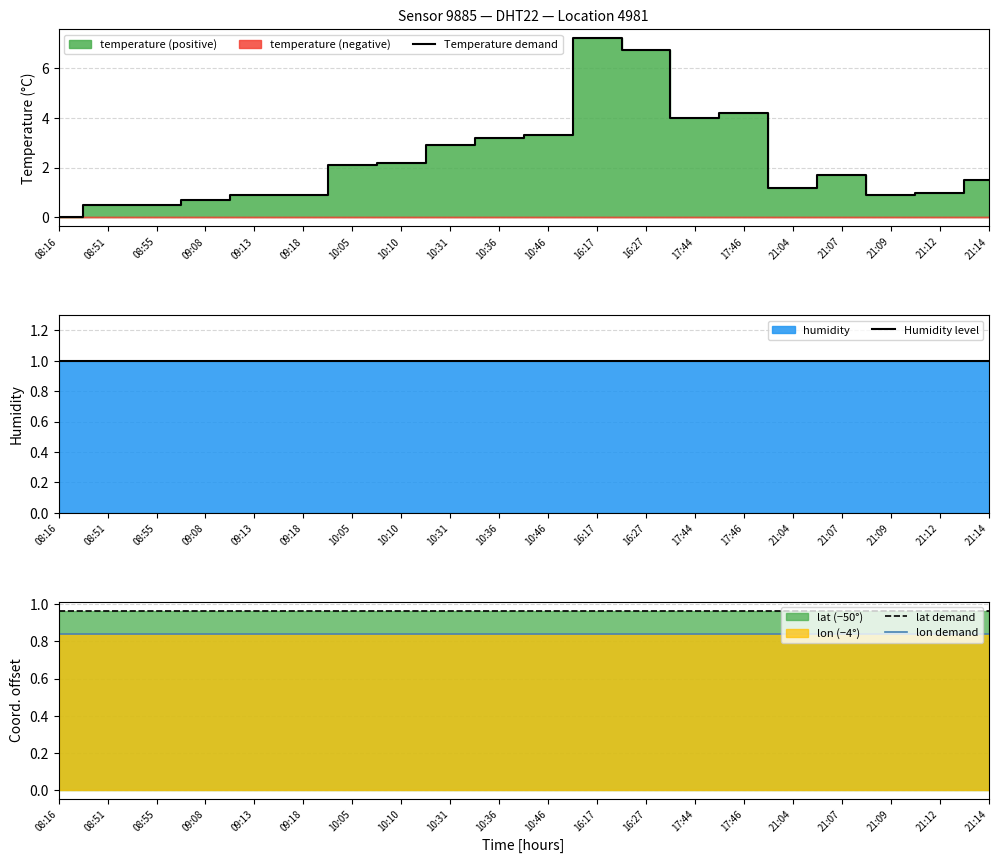

Is it true that lon demand equals 0.8 at 09:08?

True